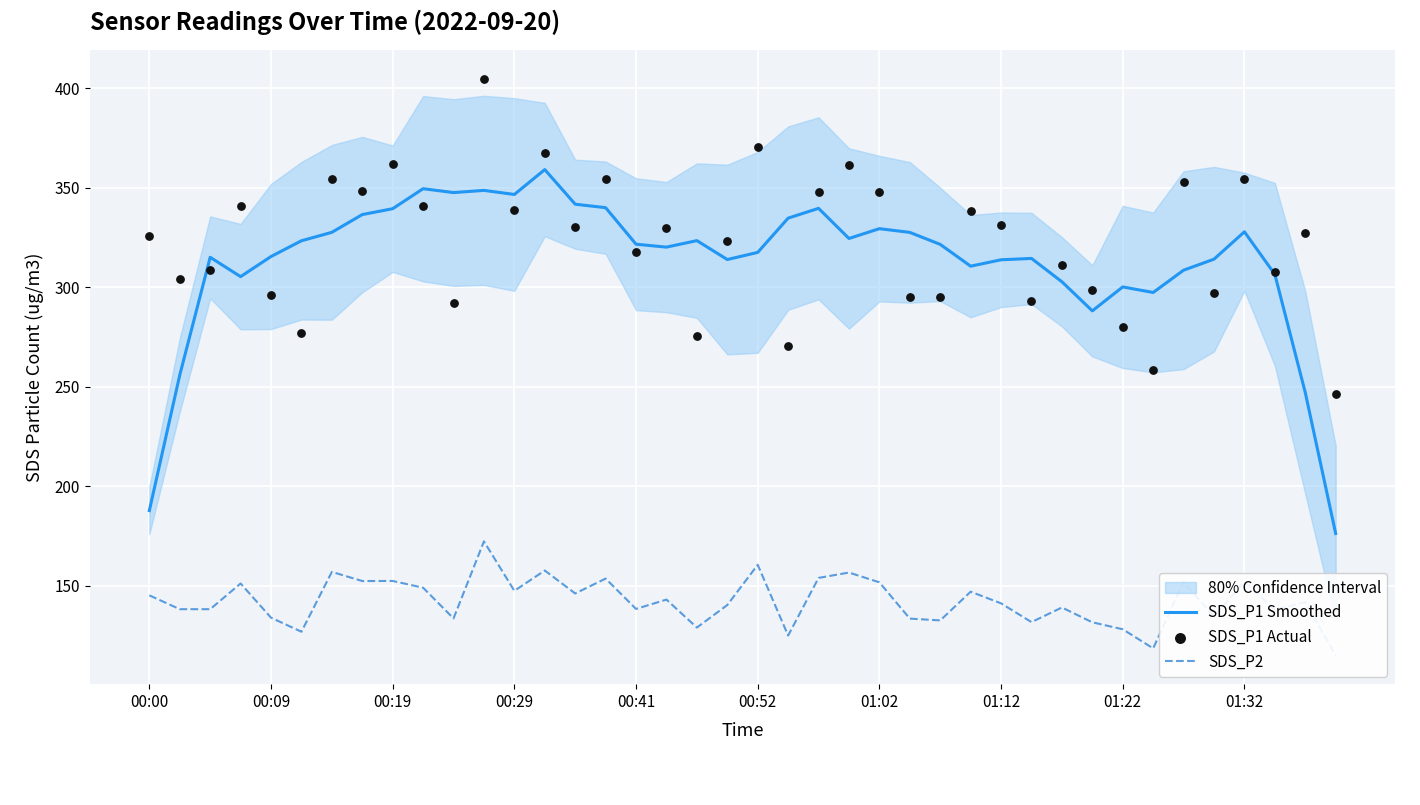

At which category is the sum across all series the highest?

11